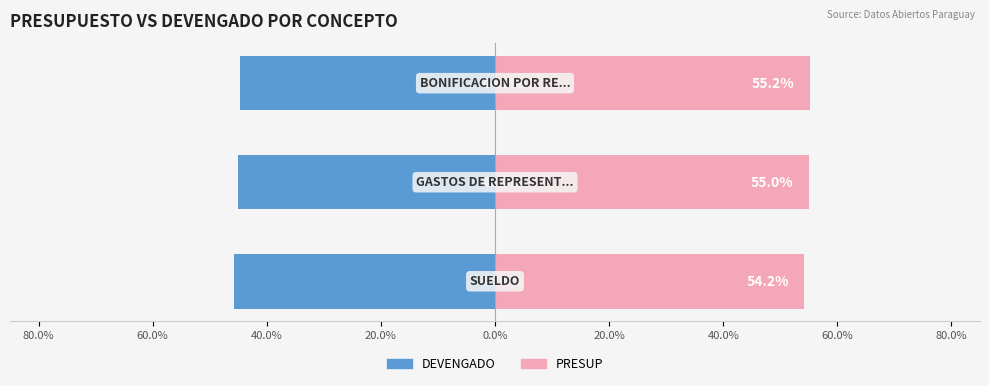

Which series has the widest spread of values?

DEVENGADO